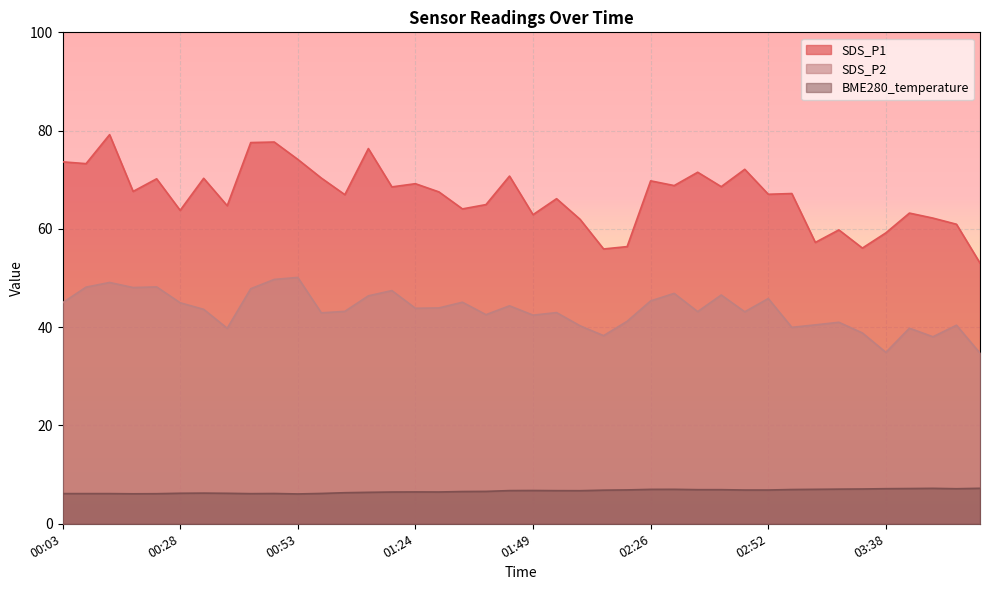

The SDS_P2 series shows 41.0 at 03:12. True or false?

True